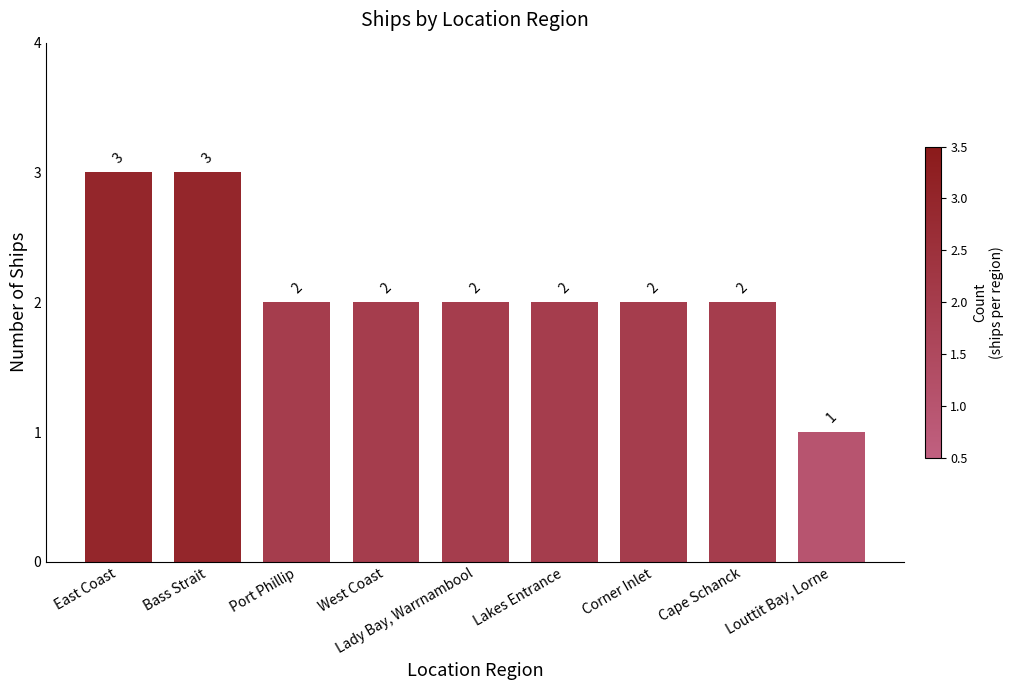

What is the ratio of the value at Louttit Bay, Lorne to the value at Lady Bay, Warrnambool?

0.5